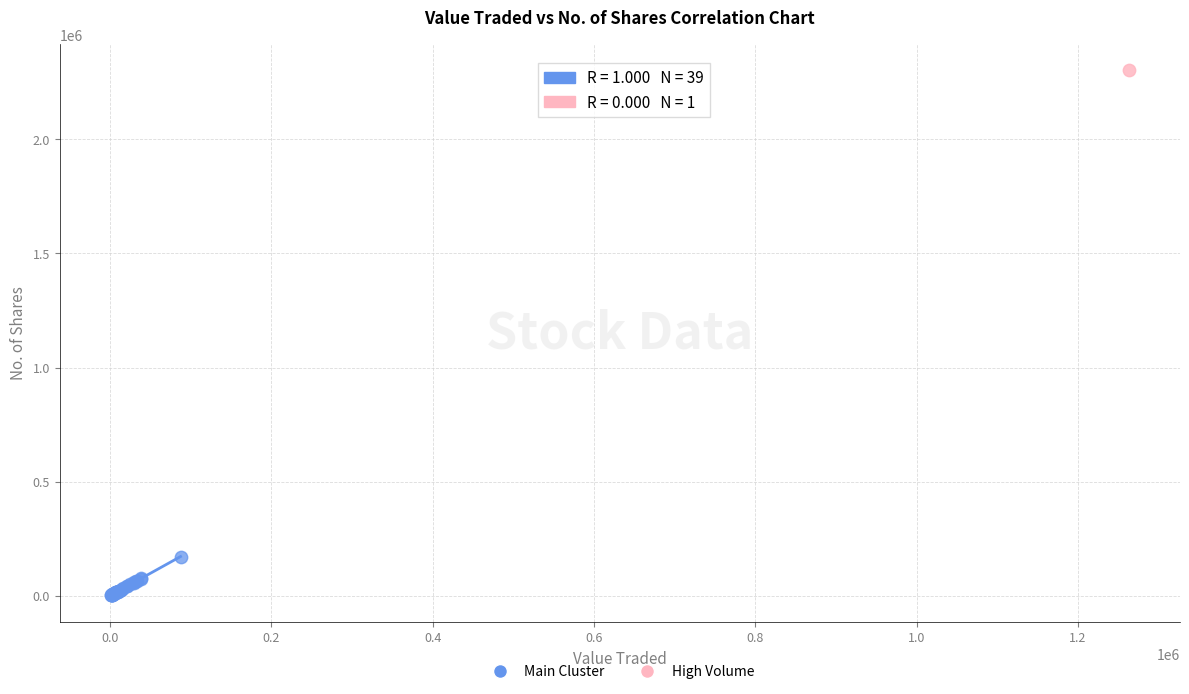

What are all the series names shown in the legend?

Main Cluster, High Volume